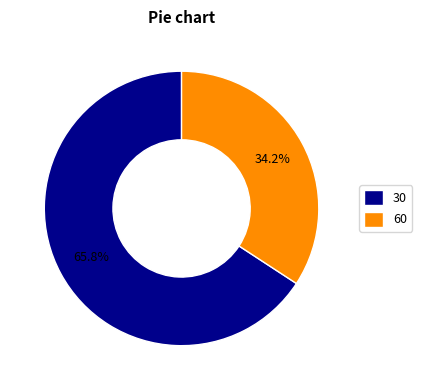

How many slices are in this pie chart?

2